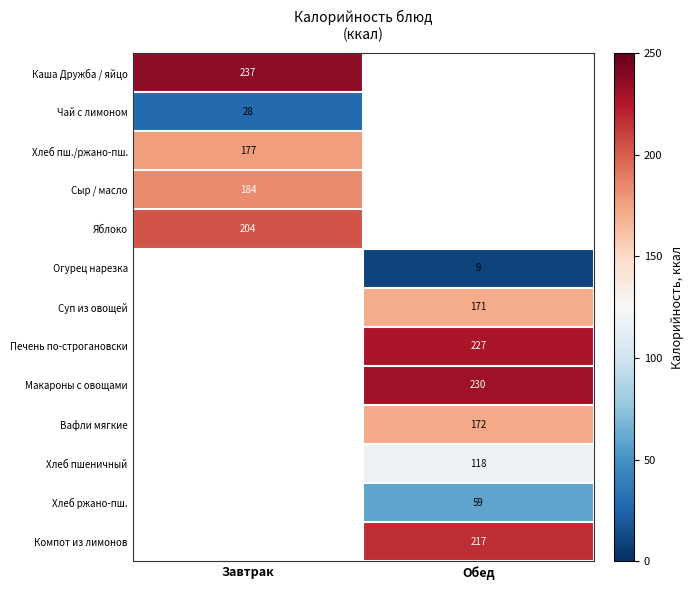

Which has a higher value, Завтрак or Обед?

Завтрак